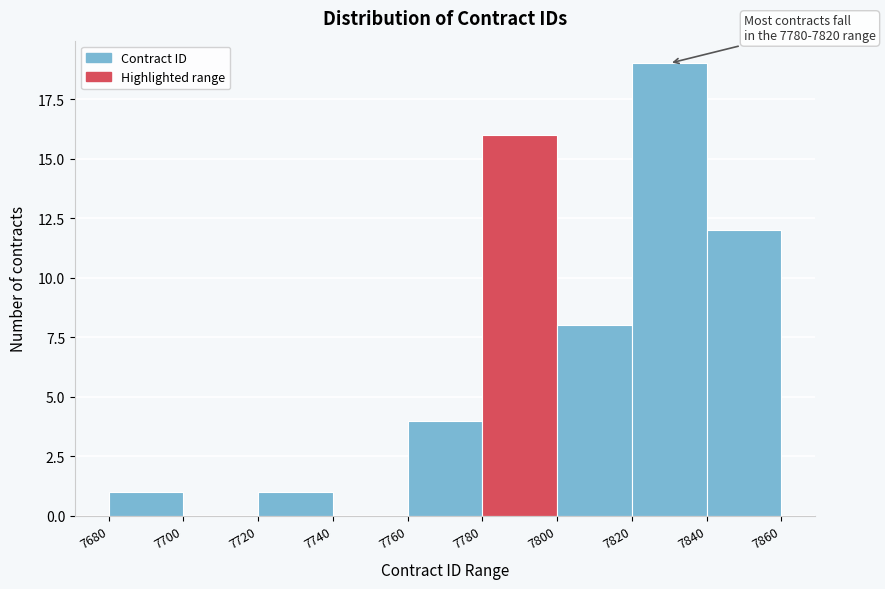

Over which range of the x-axis is the bar tallest?

7820 to 7840